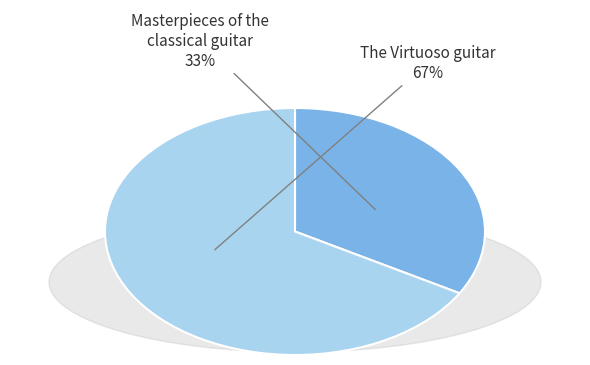

Is it true that The Virtuoso guitar is 67% of the pie?

True